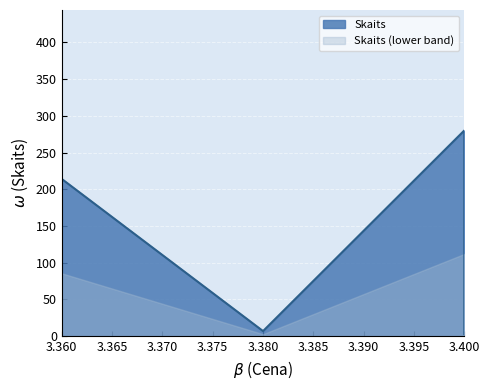

What is the difference between the values at 3.38 and 3.36?

207